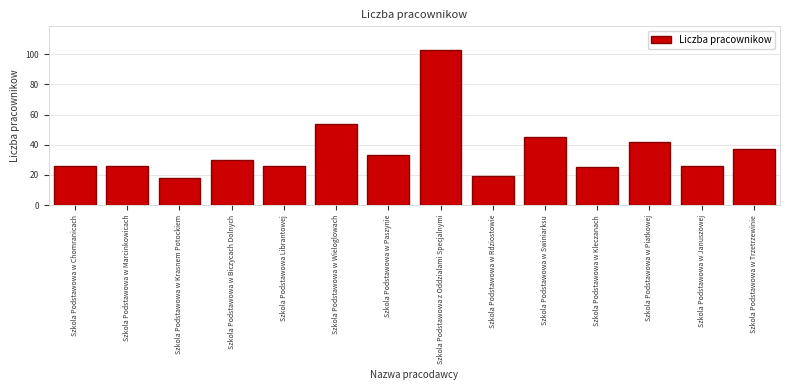

Reading left to right, list all the values displayed in this chart.

Szkola Podstawowa w Chomranicach=26	Szkola Podstawowa w Marcinkowicach=26	Szkola Podstawowa w Krasnem Potockiem=18	Szkola Podstawowa w Biczycach Dolnych=30	Szkola Podstawowa Librantowej=26	Szkola Podstawowa w Wieloglowach=54	Szkola Podstawowa w Paszynie=33	Szkola Podstawowa z Oddzialami Specjalnymi=103	Szkola Podstawowa w Rdziostowie=19	Szkola Podstawowa w Swiniarksu=45	Szkola Podstawowa w Kleczanach=25	Szkola Podstawowa w Piatkowej=42	Szkola Podstawowa w Januszowej=26	Szkola Podstawowa w Trzetrzewinie=37